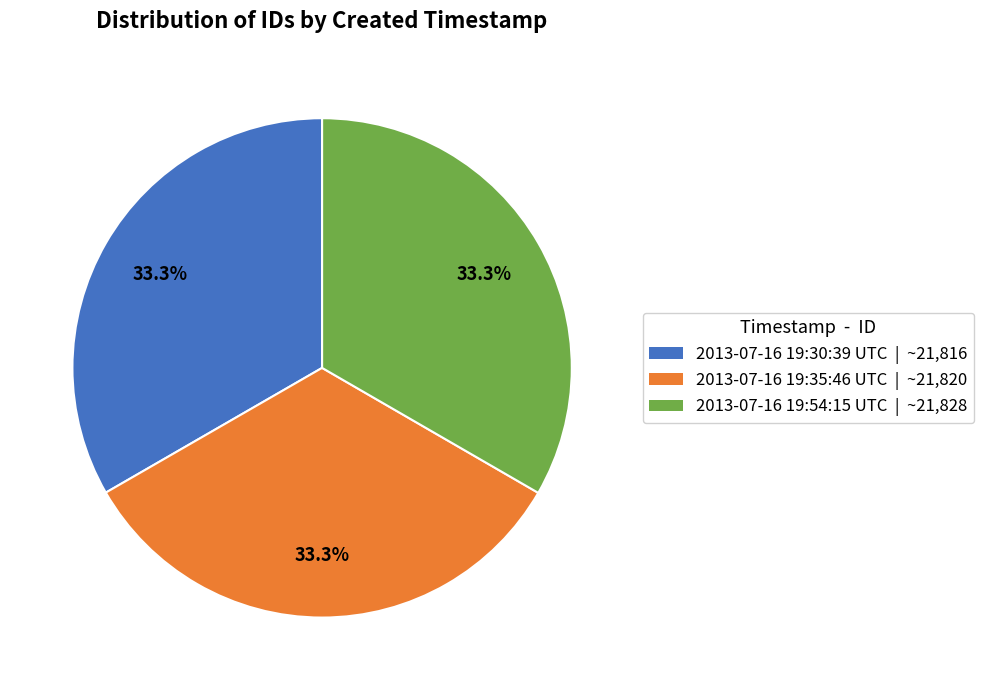

What percentage is the 2013-07-16 19:30:39 UTC slice, to the nearest percent?

33%